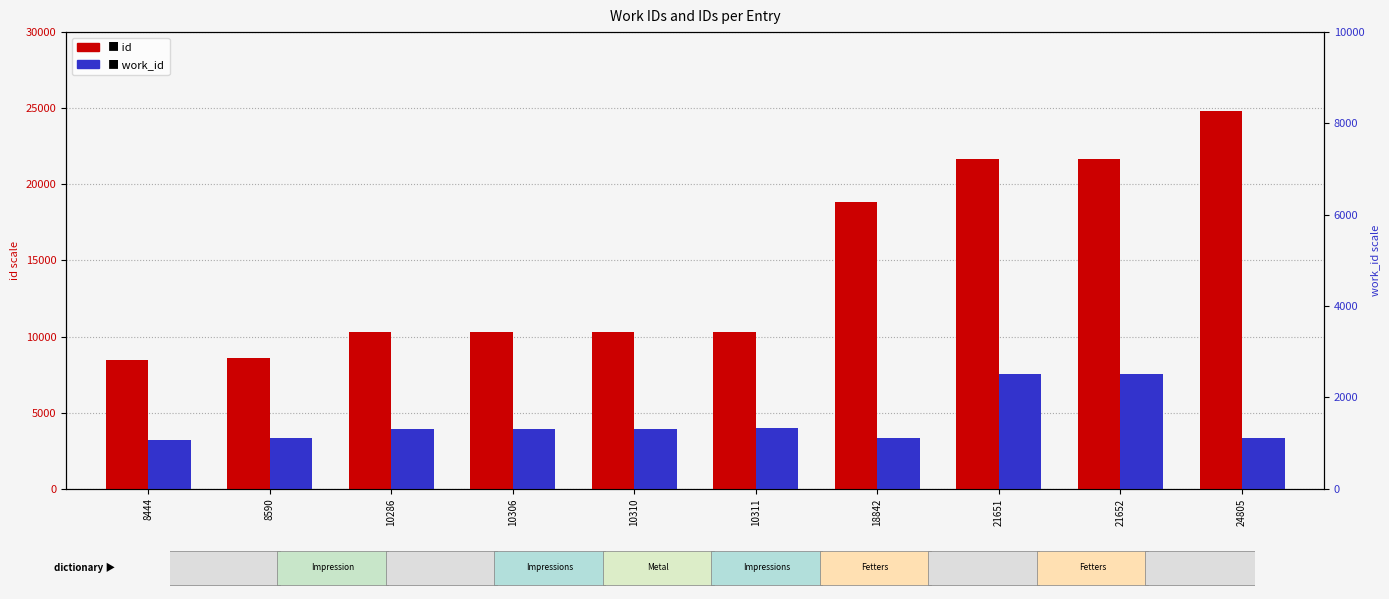

List the series in order of their overall mean, lowest first.

work_id, id